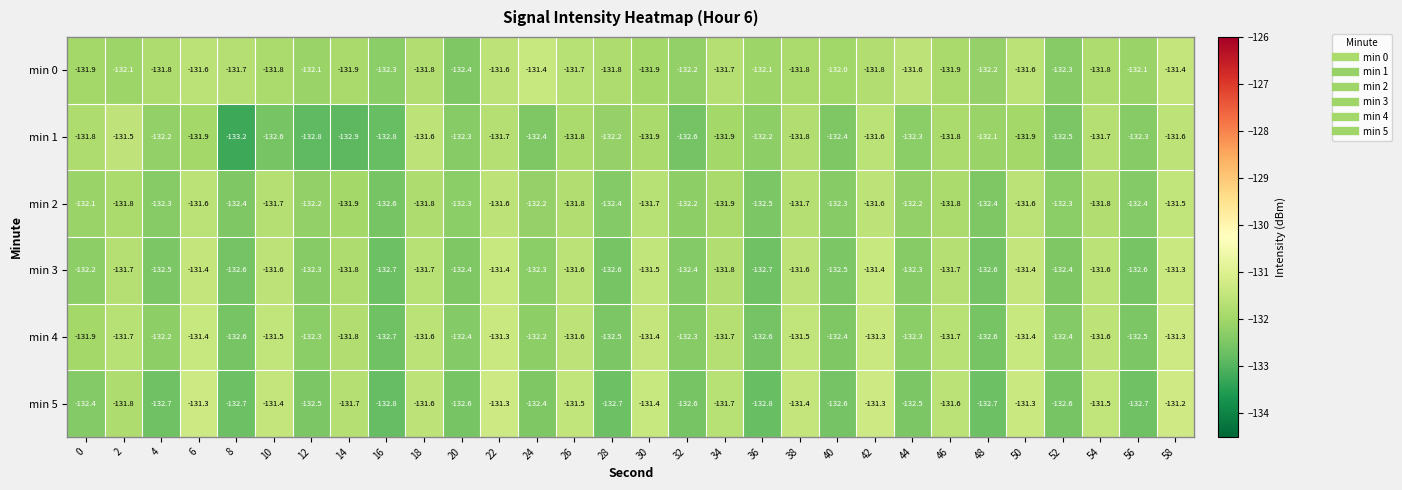

What is the total value across all series at 32?

-794.3